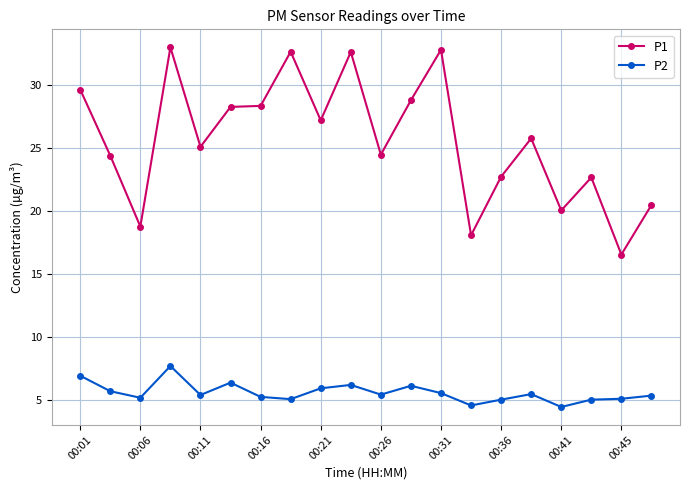

What is the maximum value shown in the chart?

33.0